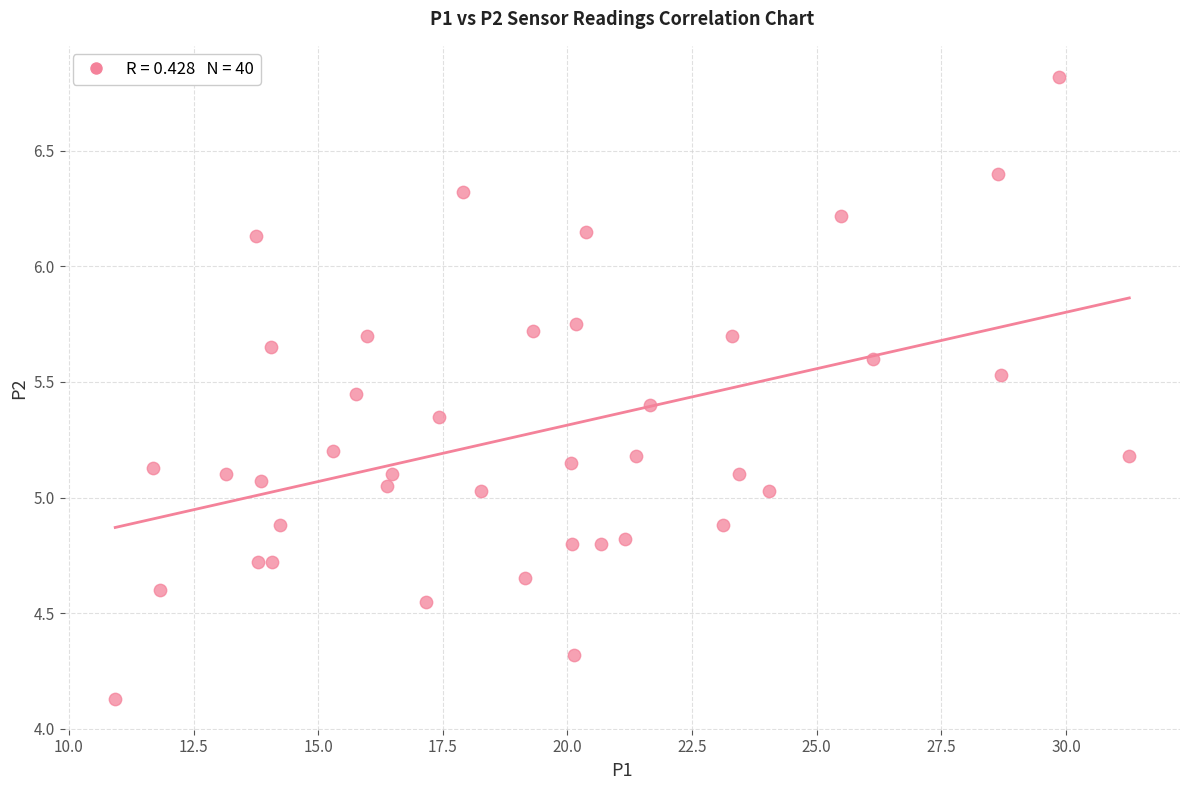

What is the range of Y values (max minus min)?

2.7